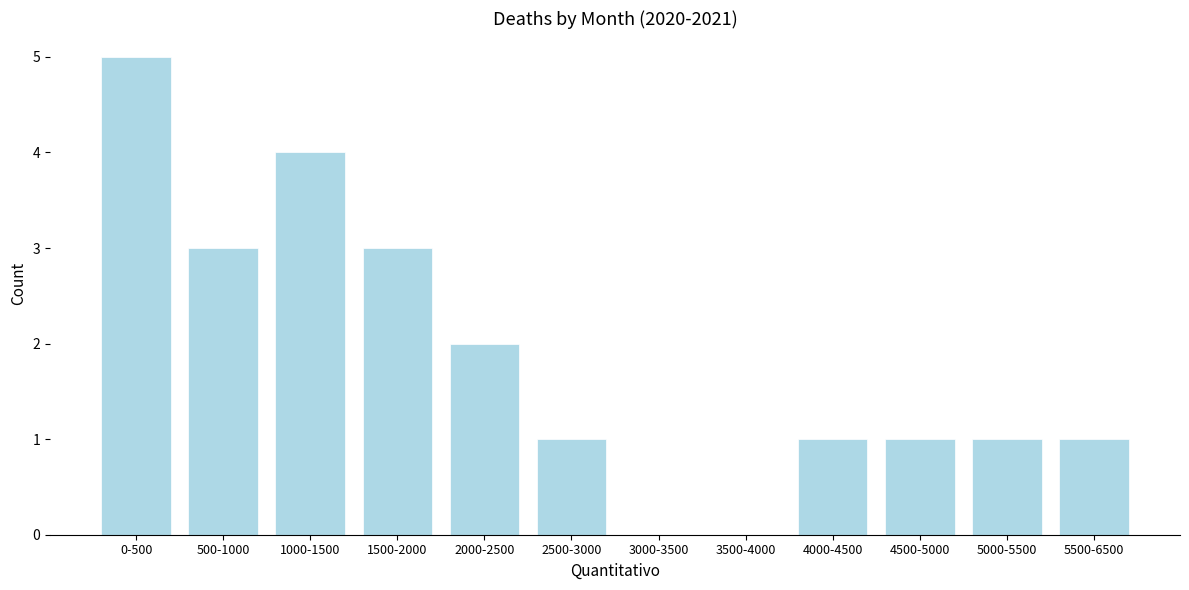

Reading right to left, list all the values displayed in this chart.

5500-6500=1	5000-5500=1	4500-5000=1	4000-4500=1	3500-4000=0	3000-3500=0	2500-3000=1	2000-2500=2	1500-2000=3	1000-1500=4	500-1000=3	0-500=5